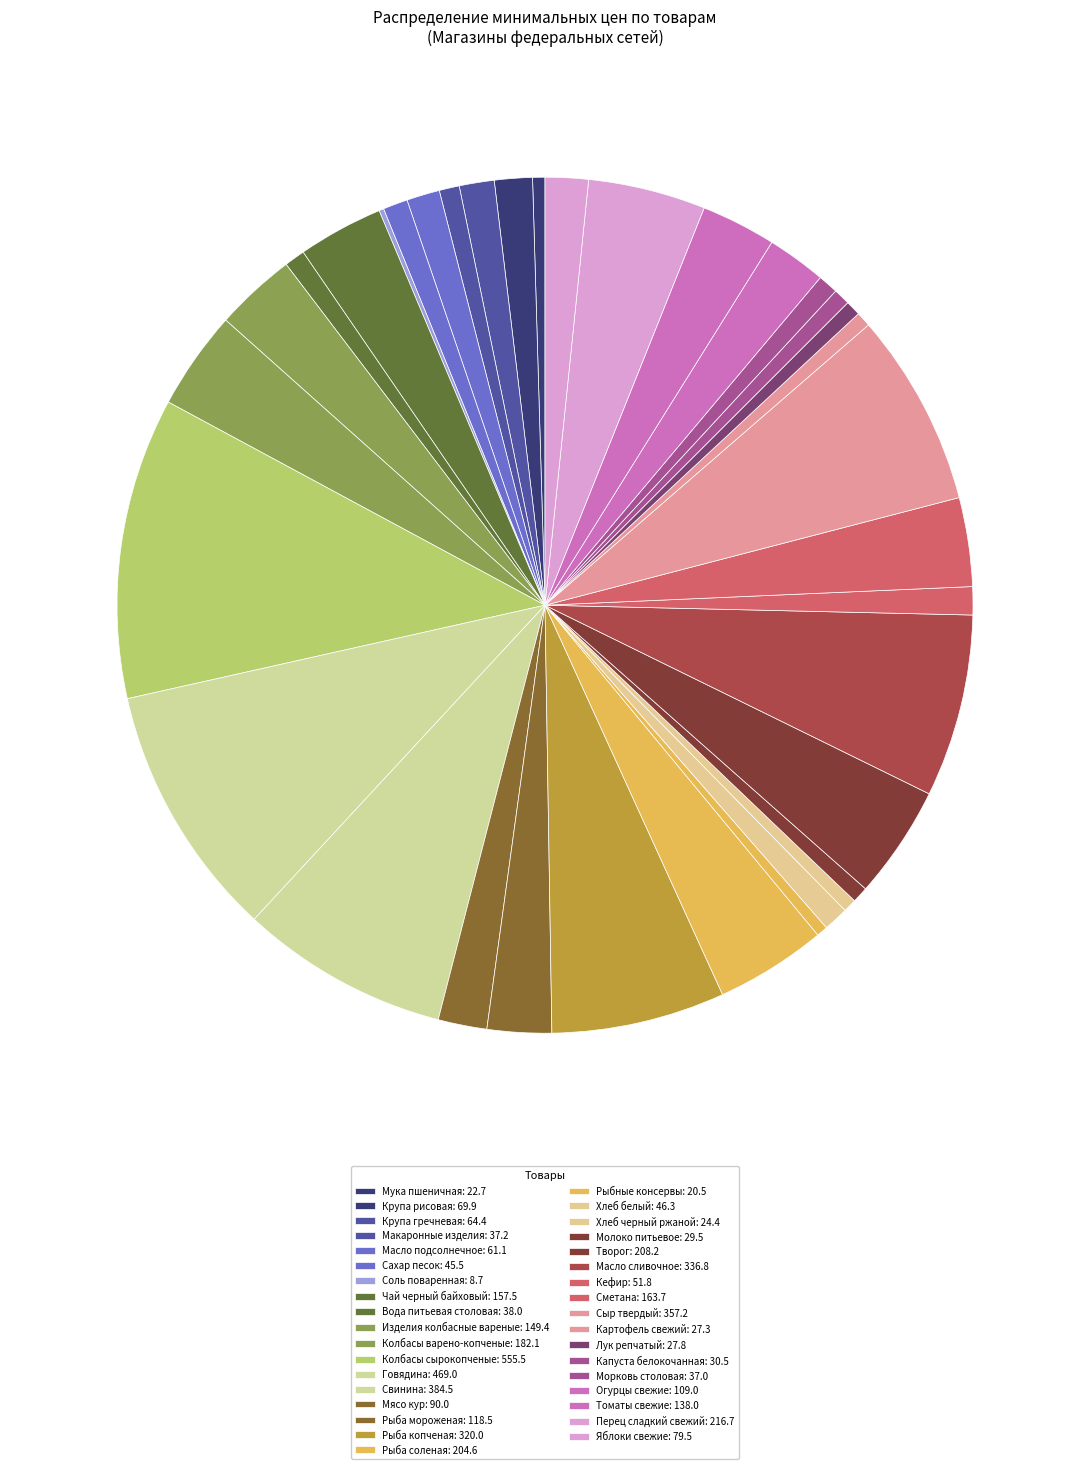

To the nearest percent, what is the difference between the largest and smallest slice percentages?

11%